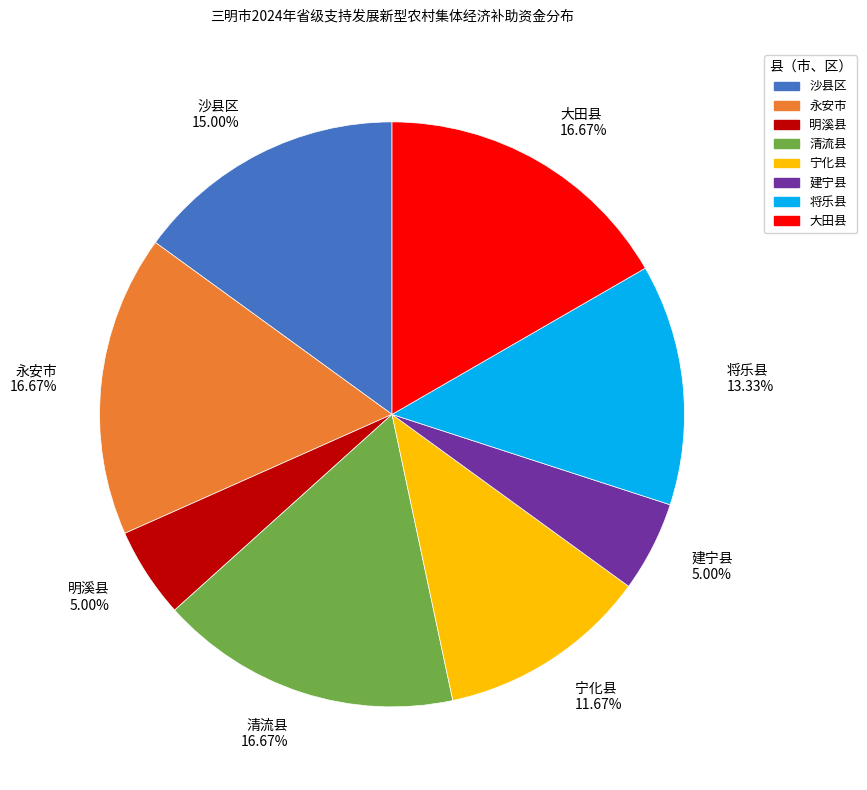

Does 建宁县 represent more than half of the total?

No